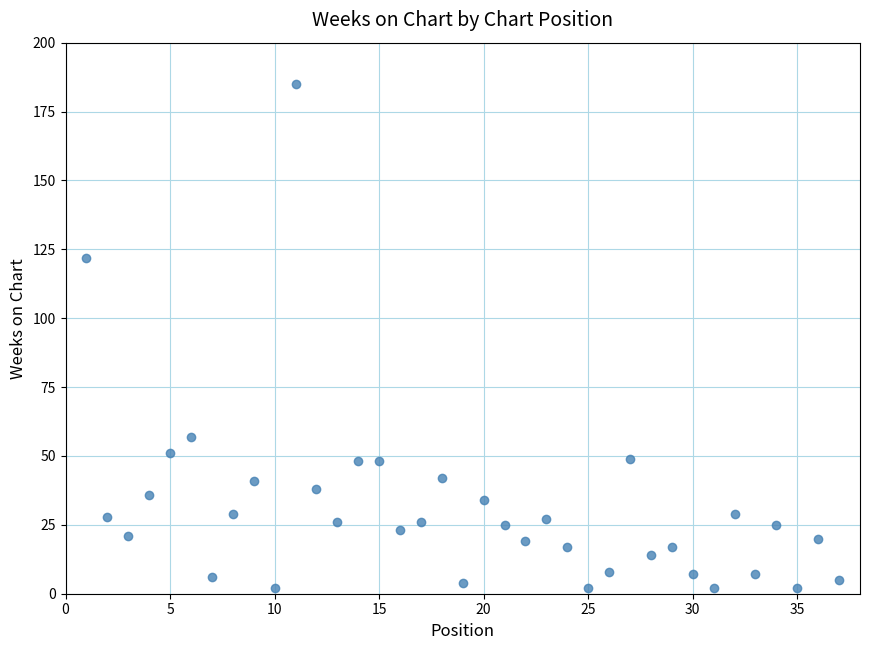

What Y value in the scatter plot is closest to 93?

122